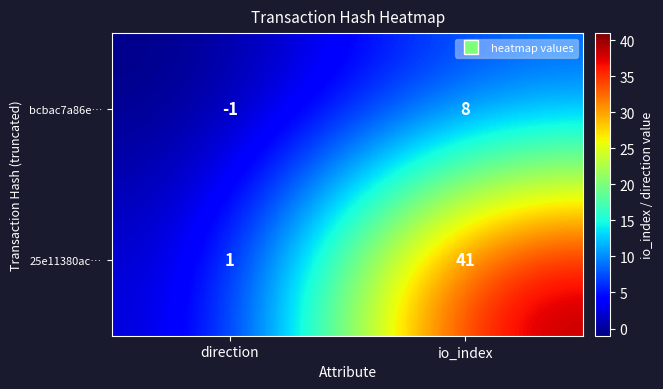

Rank the series by their maximum value, from lowest to highest.

bcbac7a86e…, 25e11380ac…